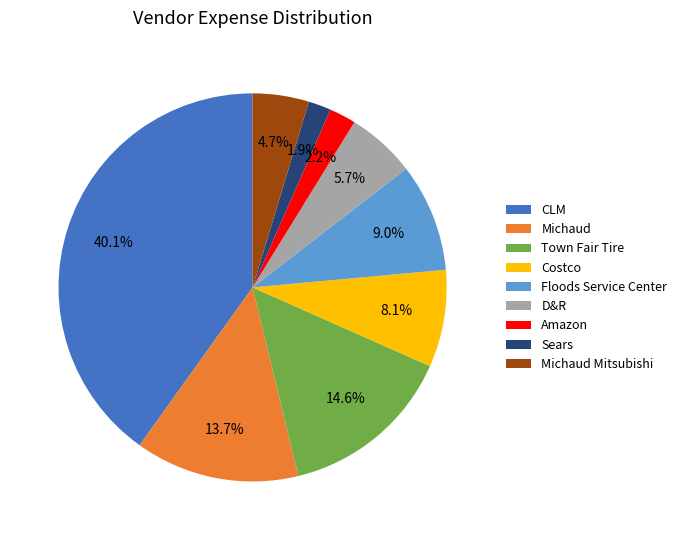

What is the largest slice in the pie chart?

CLM